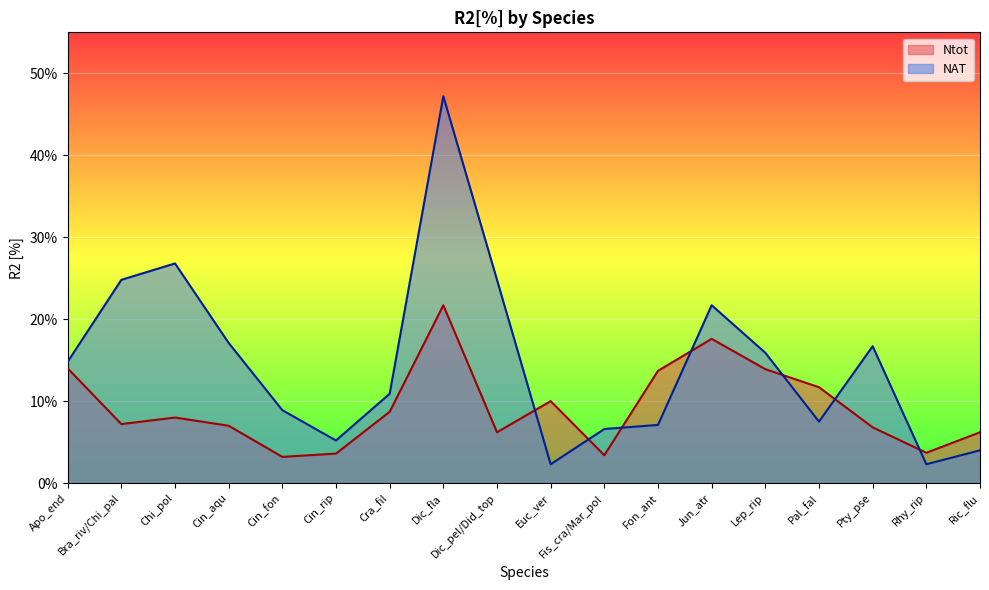

The NAT series shows 26.8 at Chi_pol. True or false?

True